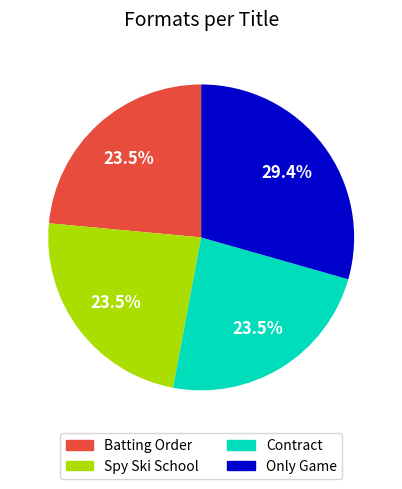

Is there any slice that represents more than half of the pie?

No